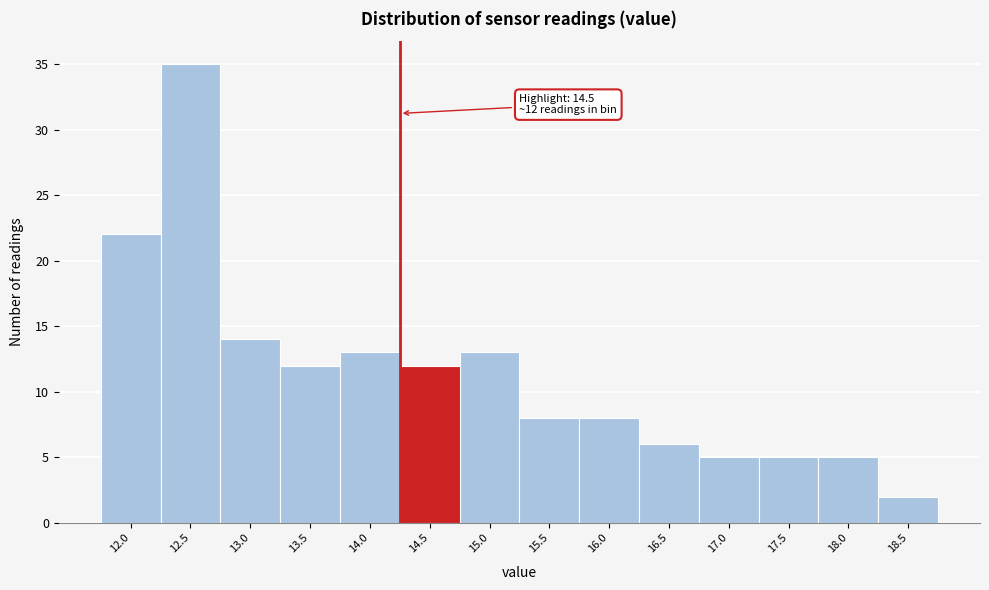

Reading left to right, what are all the values shown in this chart?

12.0=22	12.5=35	13.0=14	13.5=12	14.0=13	14.5=12	15.0=13	15.5=8	16.0=8	16.5=6	17.0=5	17.5=5	18.0=5	18.5=2